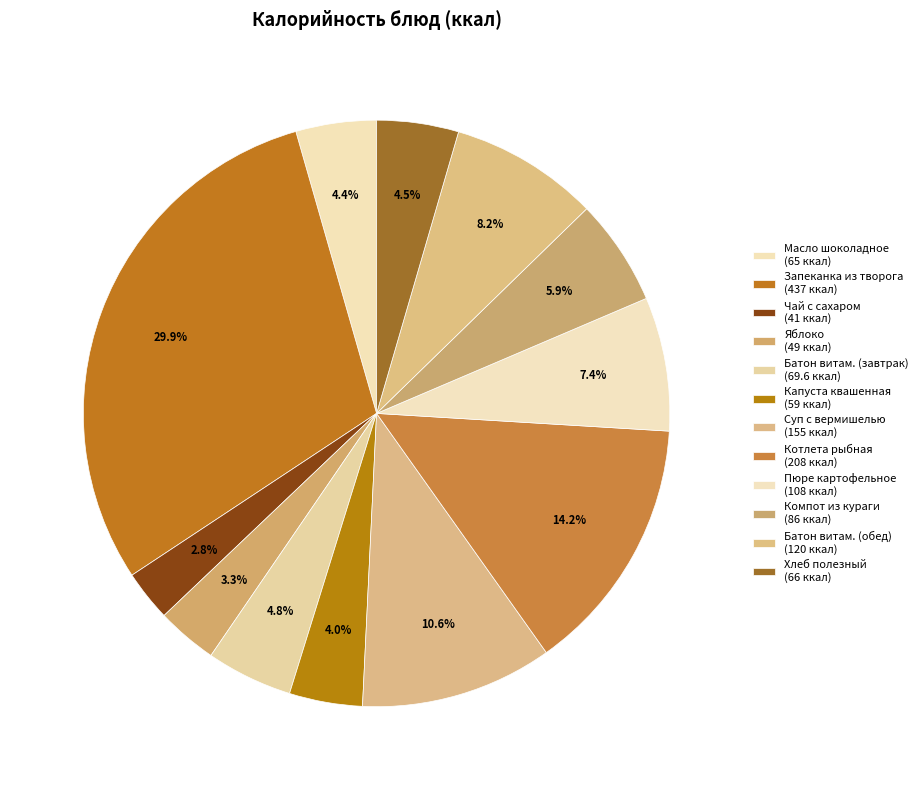

How many slices are in this pie chart?

12